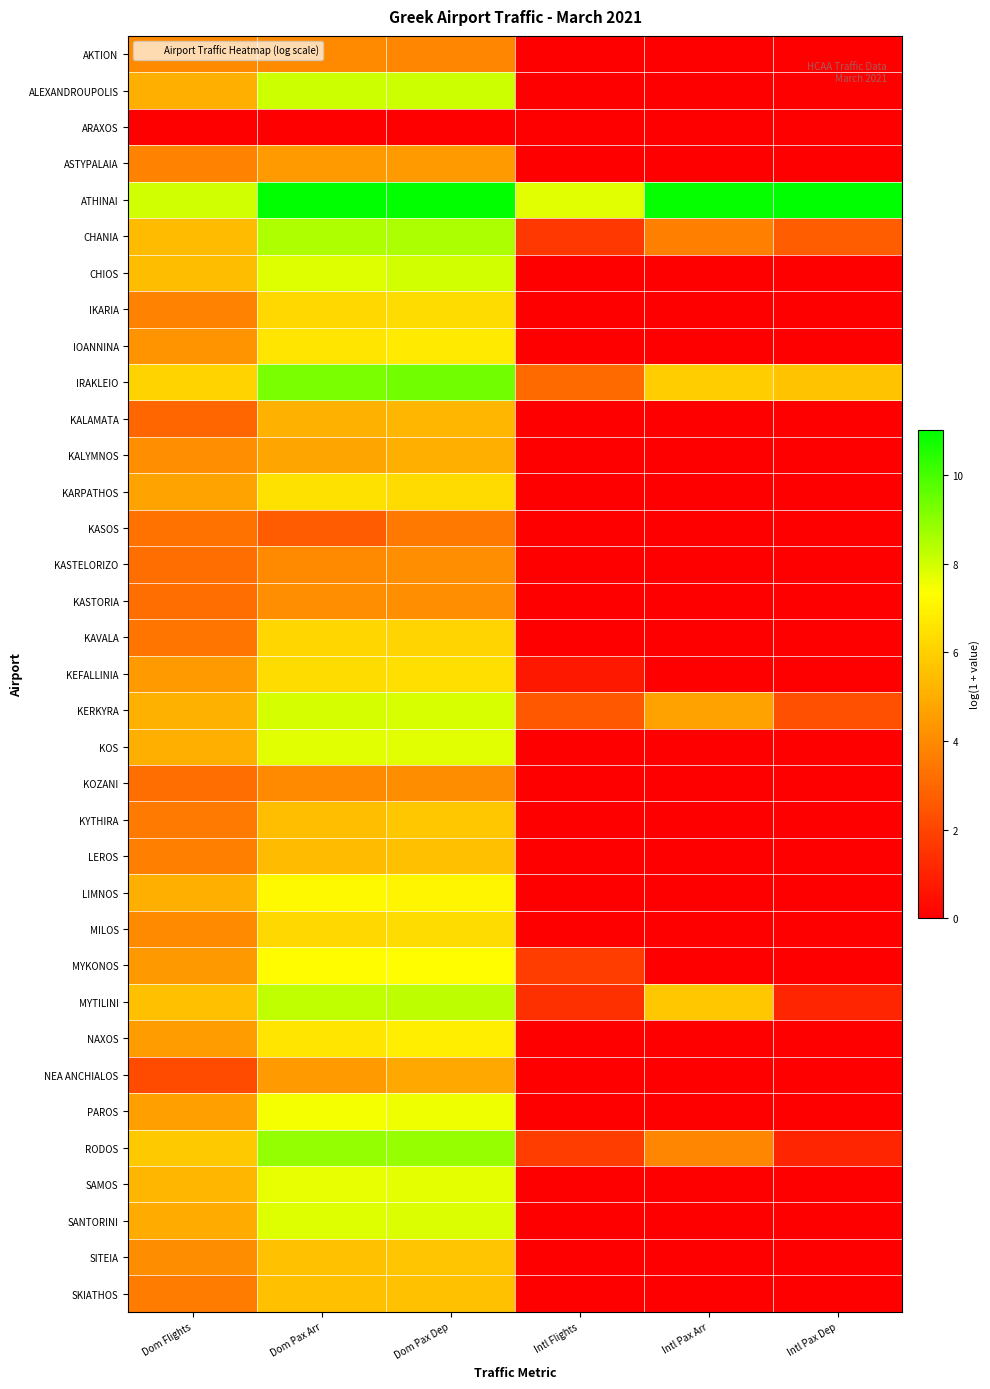

Rank the series by their maximum value, from highest to lowest.

ATHINAI, IRAKLEIO, RODOS, CHANIA, MYTILINI, ALEXANDROUPOLIS, CHIOS, KERKYRA, SANTORINI, KOS, SAMOS, PAROS, MYKONOS, LIMNOS, NAXOS, IOANNINA, KARPATHOS, KEFALLINIA, IKARIA, MILOS, KAVALA, KYTHIRA, SITEIA, SKIATHOS, LEROS, KALAMATA, KALYMNOS, NEA ANCHIALOS, ASTYPALAIA, KASTELORIZO, KASTORIA, KOZANI, AKTION, KASOS, ARAXOS